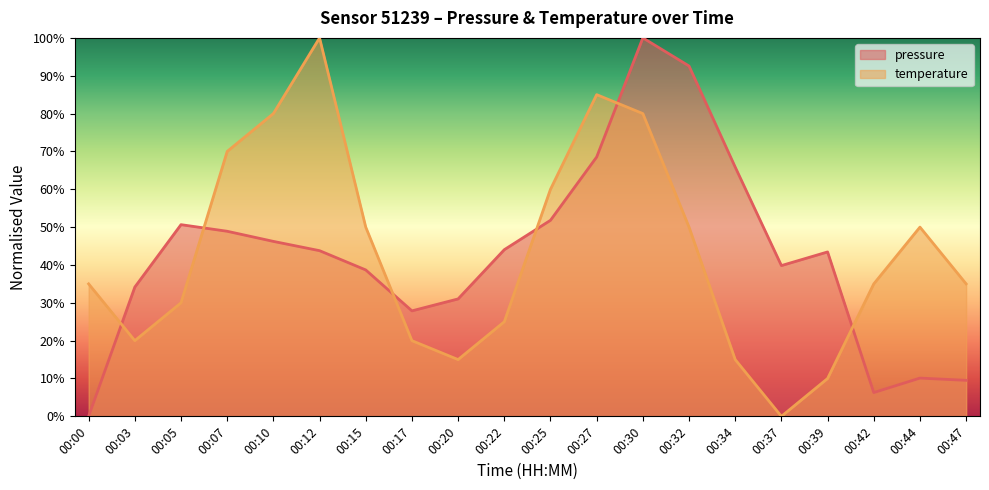

What is the difference between the maximum and minimum values in the temperature series?

100.0